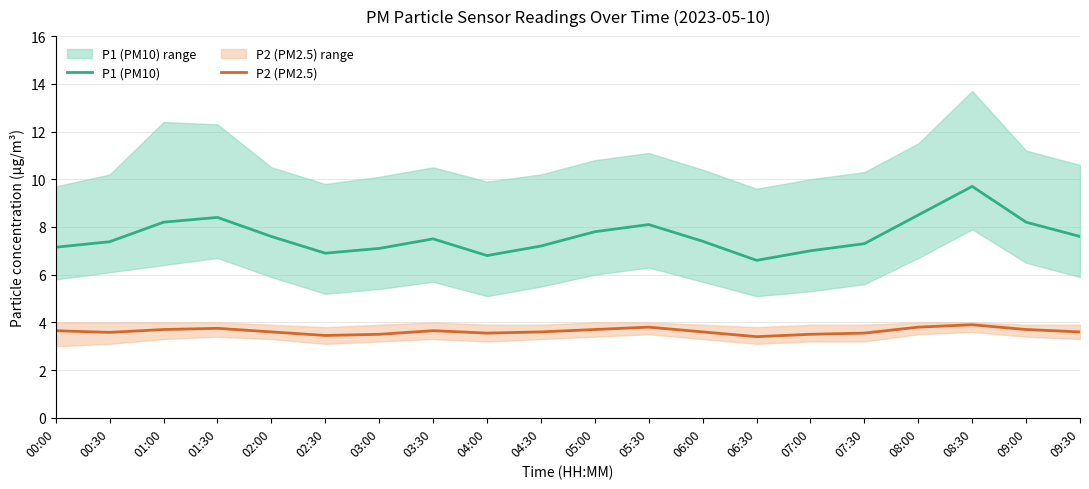

What are all the series names shown in the legend?

P1 (PM10), P2 (PM2.5)